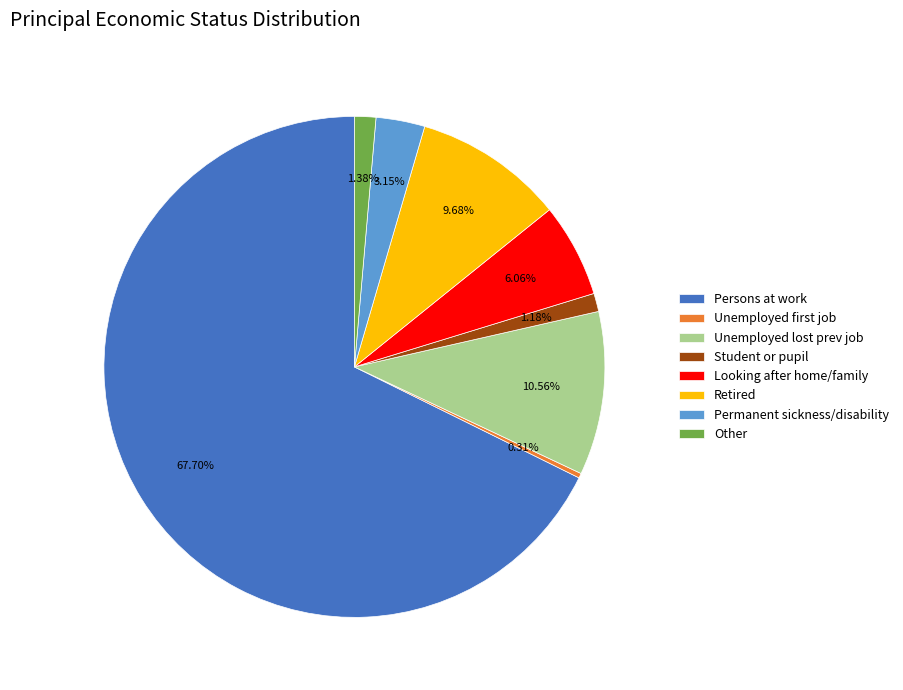

Which has a higher value, Student or pupil or Permanent sickness/disability?

Permanent sickness/disability